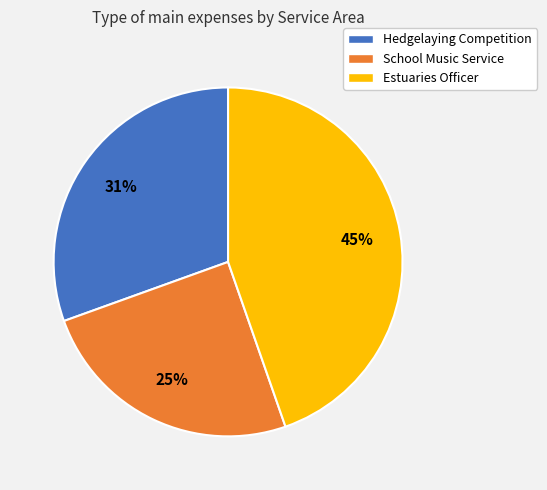

To the nearest percent, what percentage of the pie is Hedgelaying Competition?

31%